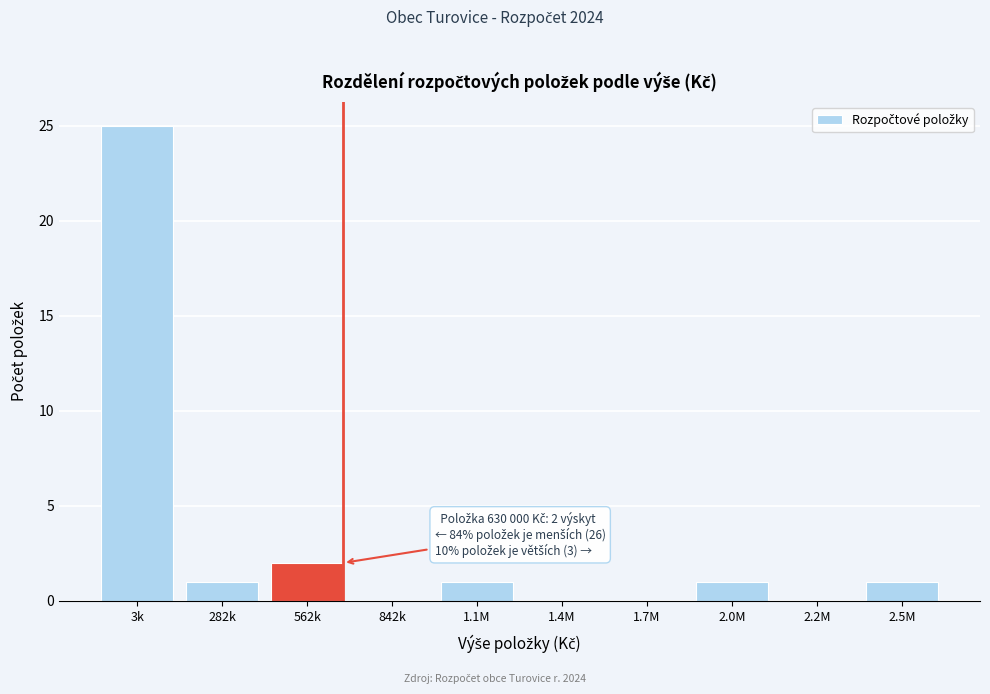

Reading left to right, extract all data points from this chart.

3k=25	282k=1	562k=2	842k=0	1.1M=1	1.4M=0	1.7M=0	2.0M=1	2.2M=0	2.5M=1